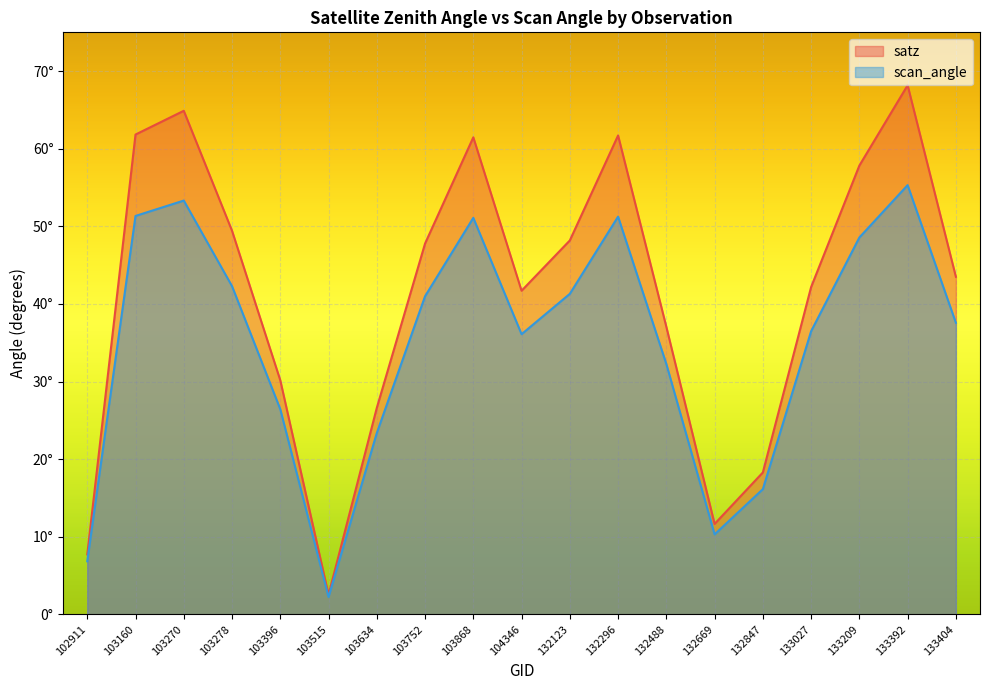

Does the chart display data point markers on the line(s)?

No